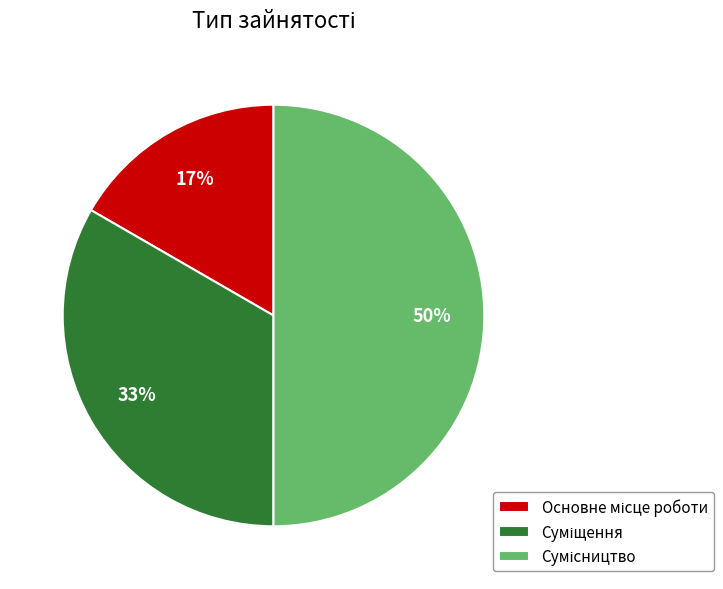

To the nearest percent, what is the difference between the largest and smallest slice percentages?

33%